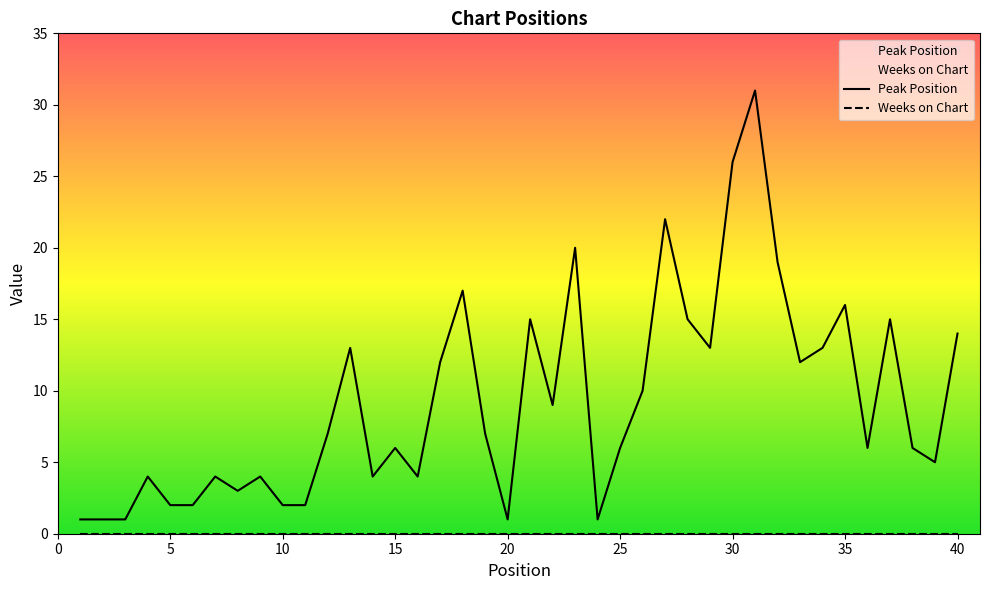

How many data points does each series have?

40